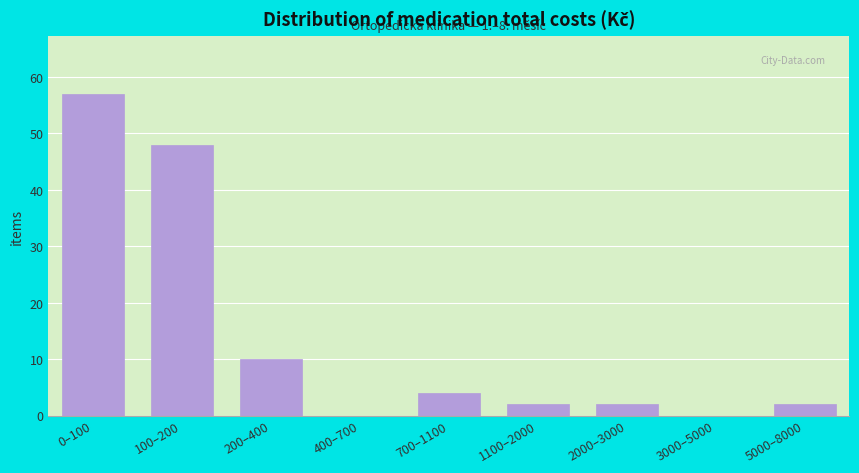

Reading left to right, transcribe all the data shown in this chart.

0–100=57	100–200=48	200–400=10	400–700=0	700–1100=4	1100–2000=2	2000–3000=2	3000–5000=0	5000–8000=2